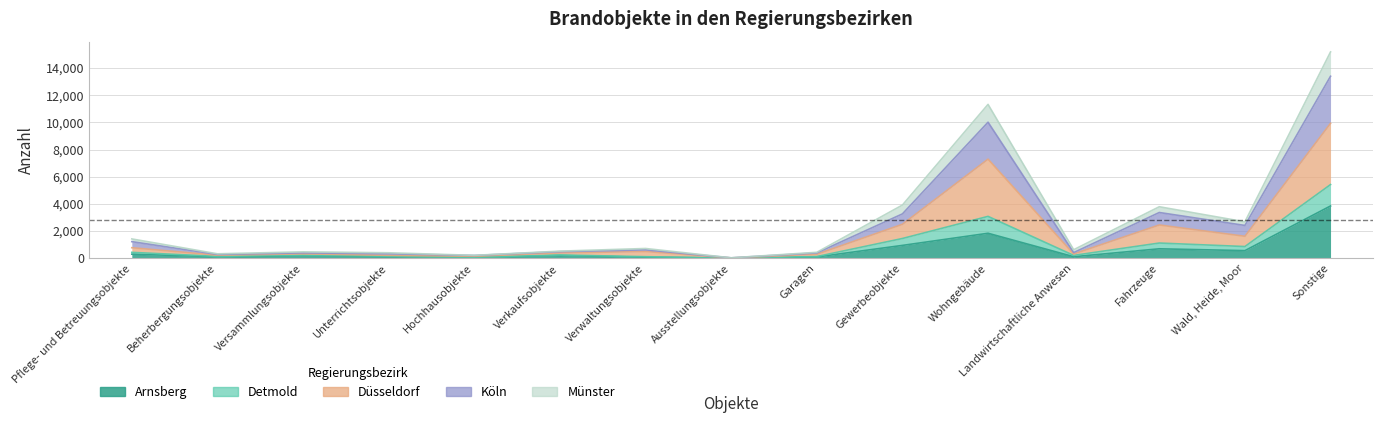

What is the spread (max minus min) of values at Ausstellungsobjekte?

19